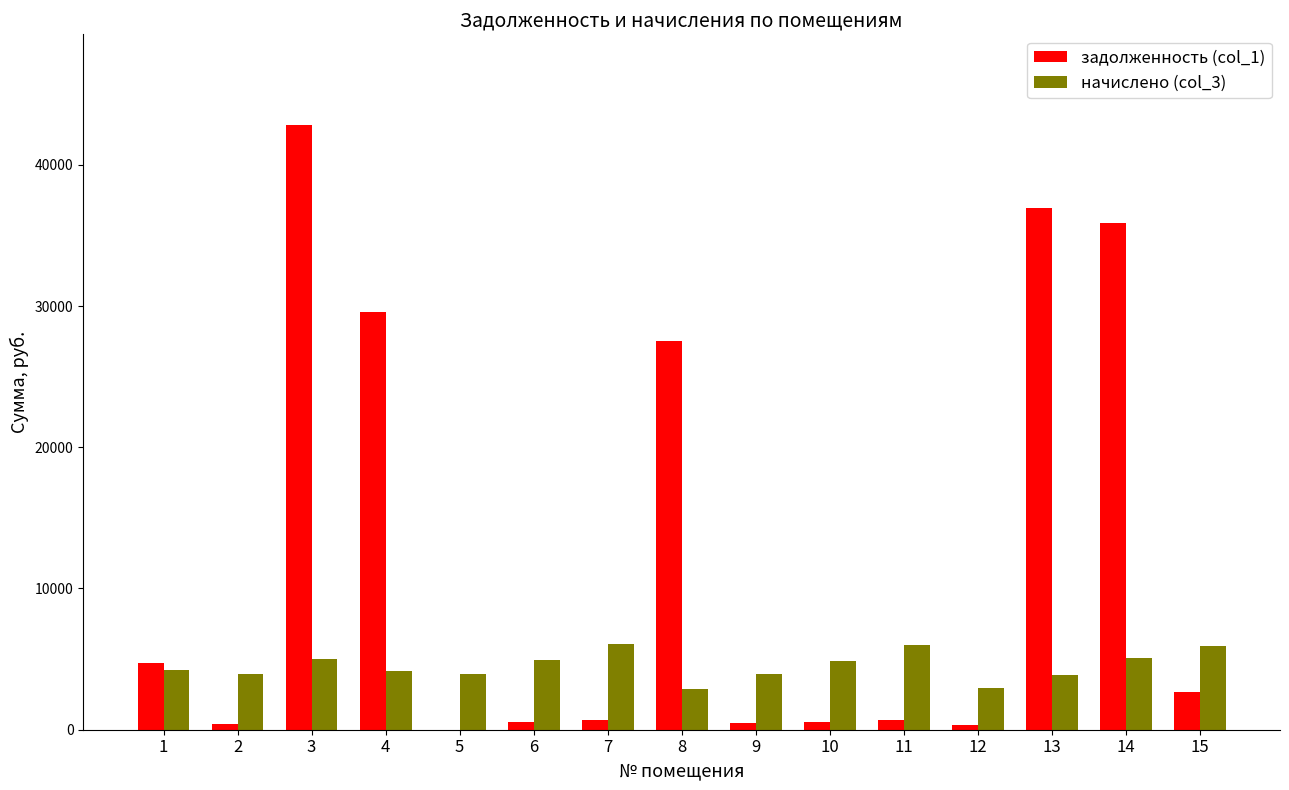

Between 12 and 13, which series saw the biggest shift?

задолженность (col_1)